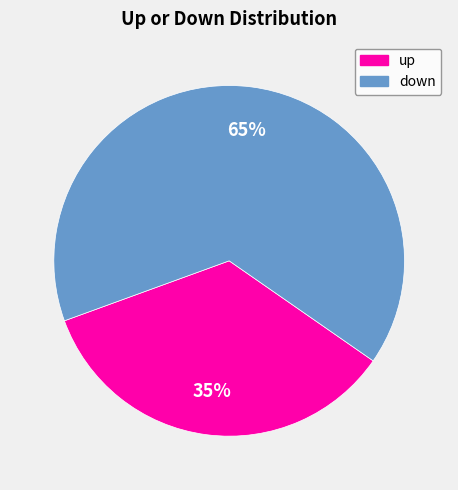

Is there any slice that represents more than half of the pie?

Yes